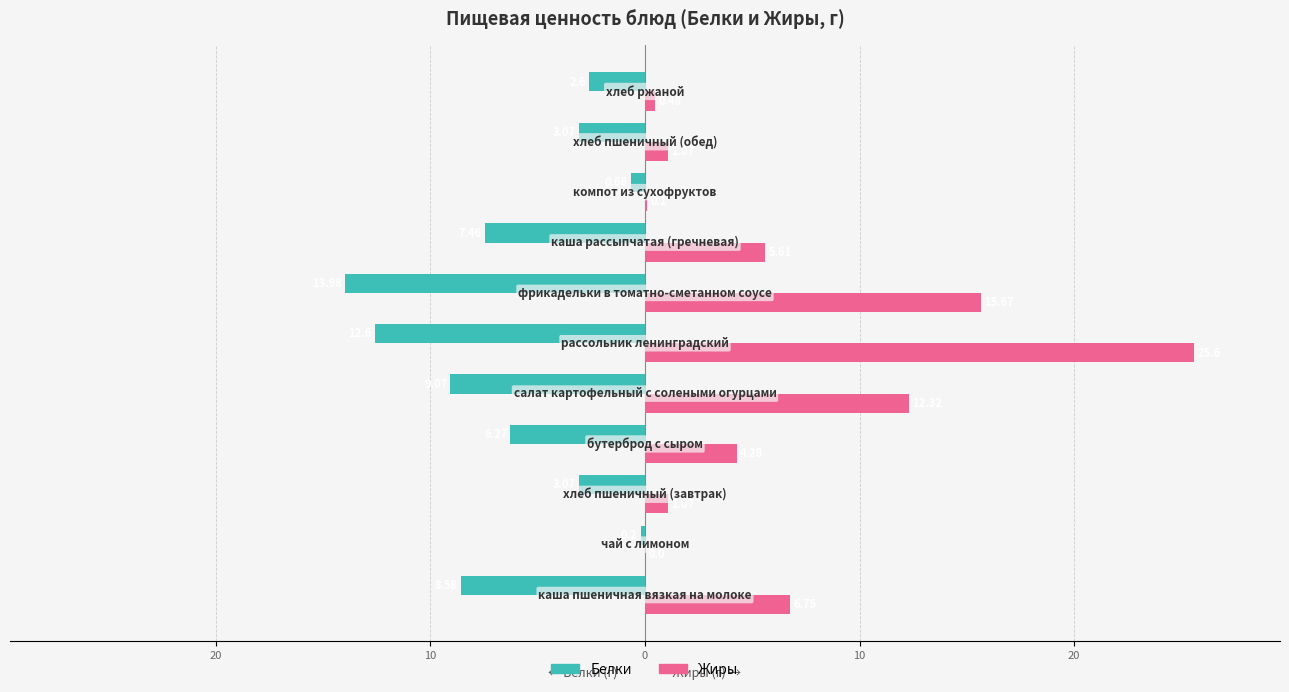

List the series in order of their peak value, lowest first.

Белки, Жиры